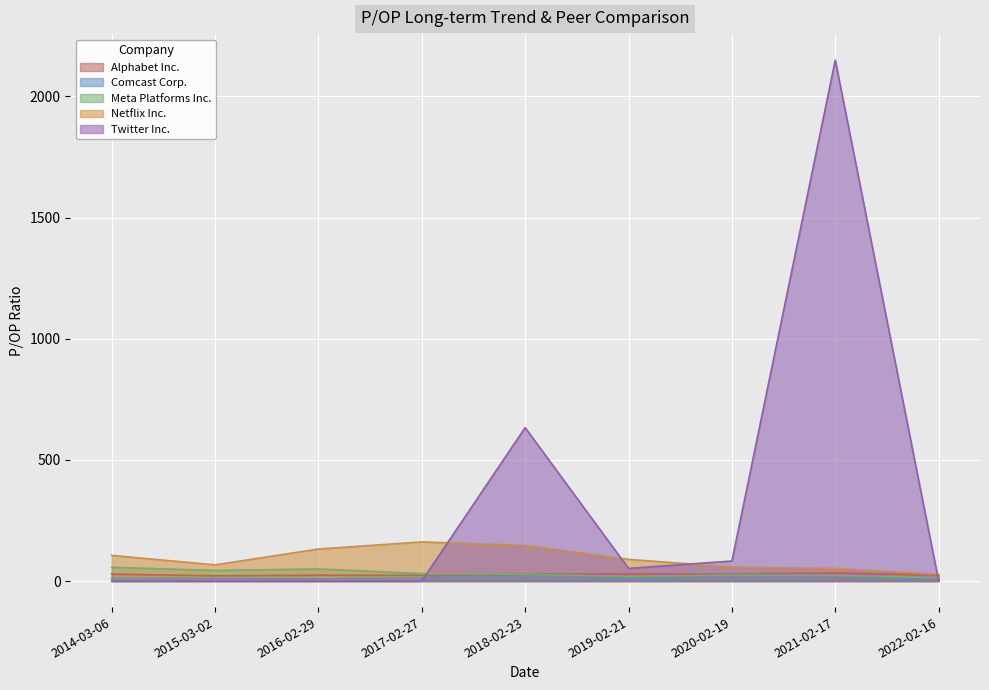

Where is Twitter Inc. nearest to the value 1074?

2018-02-23